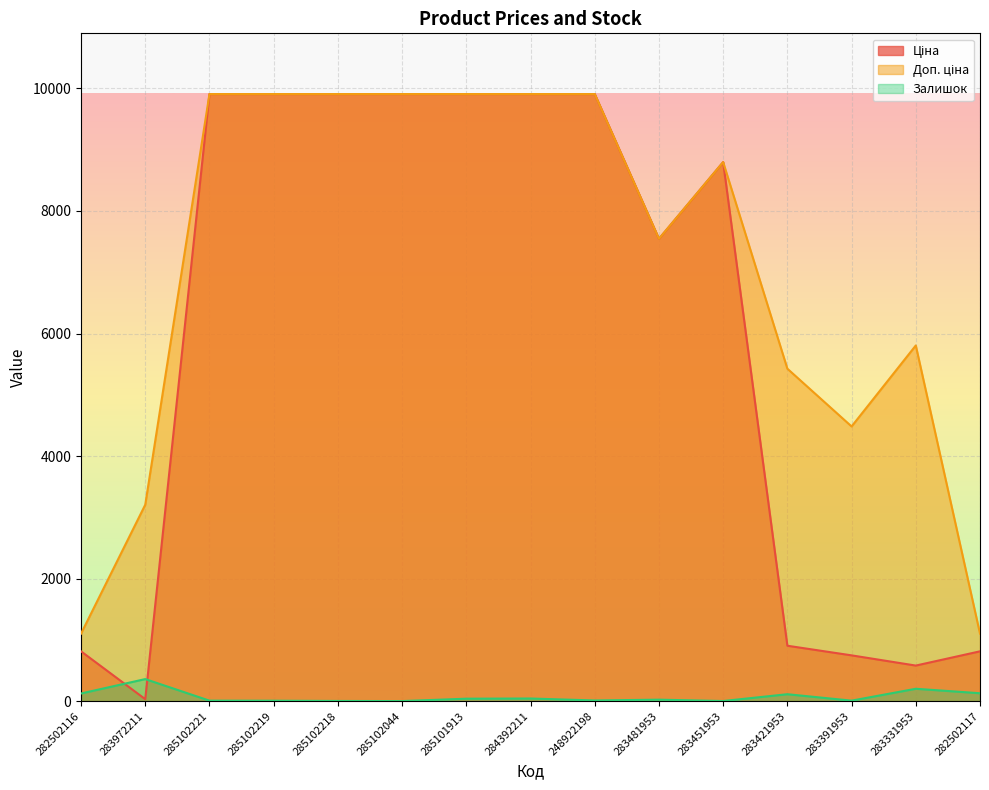

Count the number of data series in this chart.

3